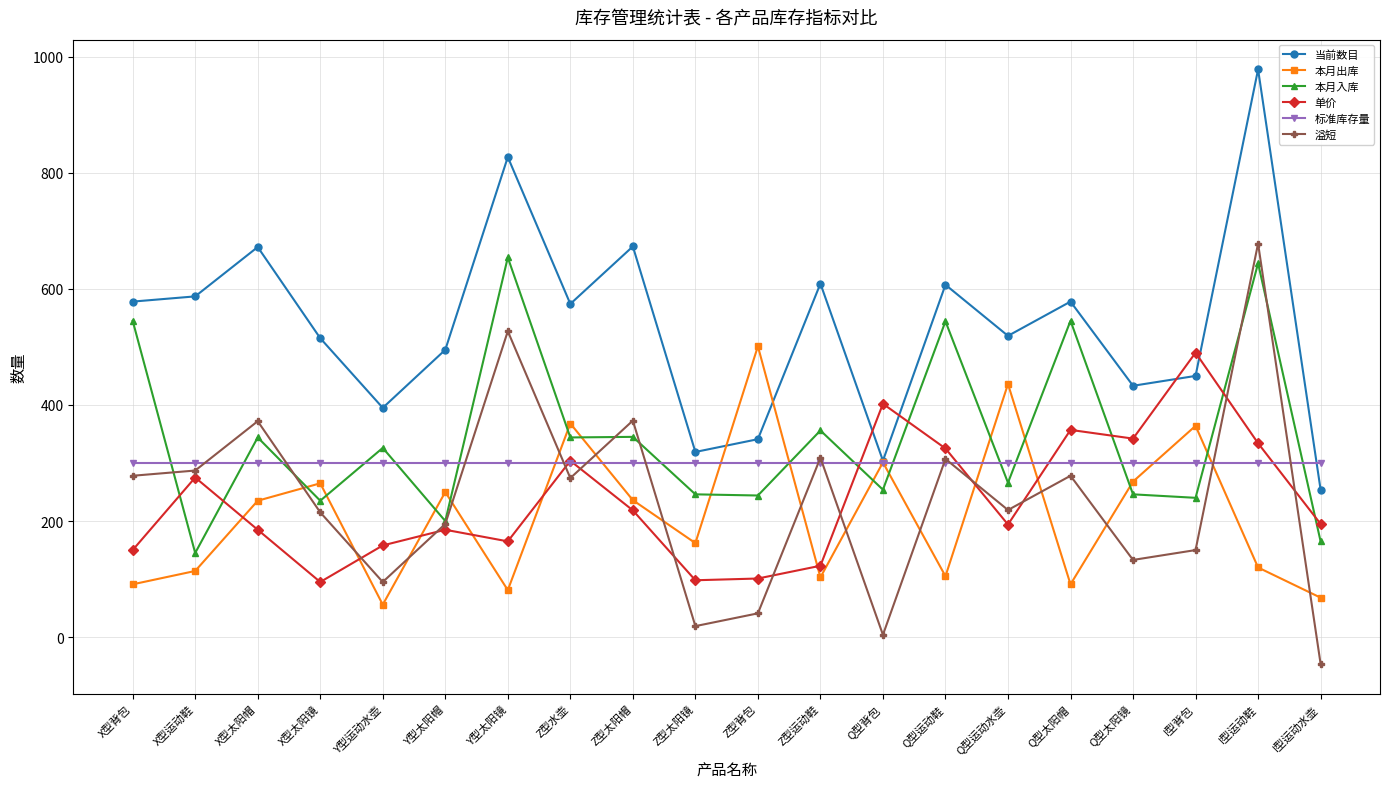

At which category does 本月入库 reach its first local peak?

X型太阳帽